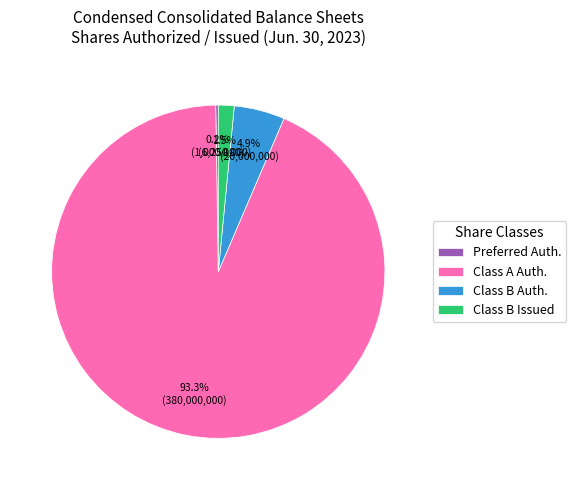

Which has a higher value, Class B Auth. or Class B Issued?

Class B Auth.